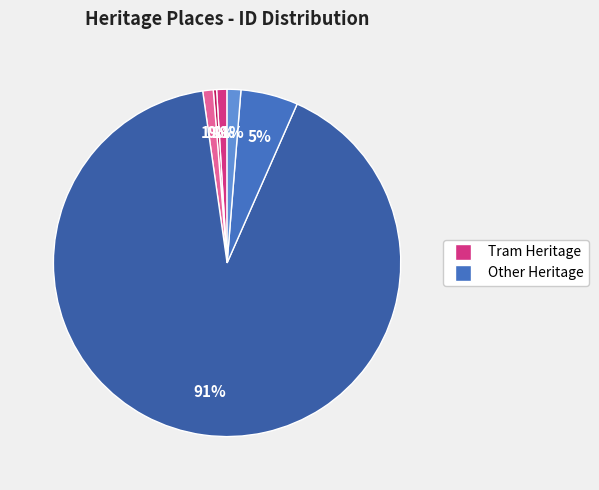

How many segments does this pie chart have?

6